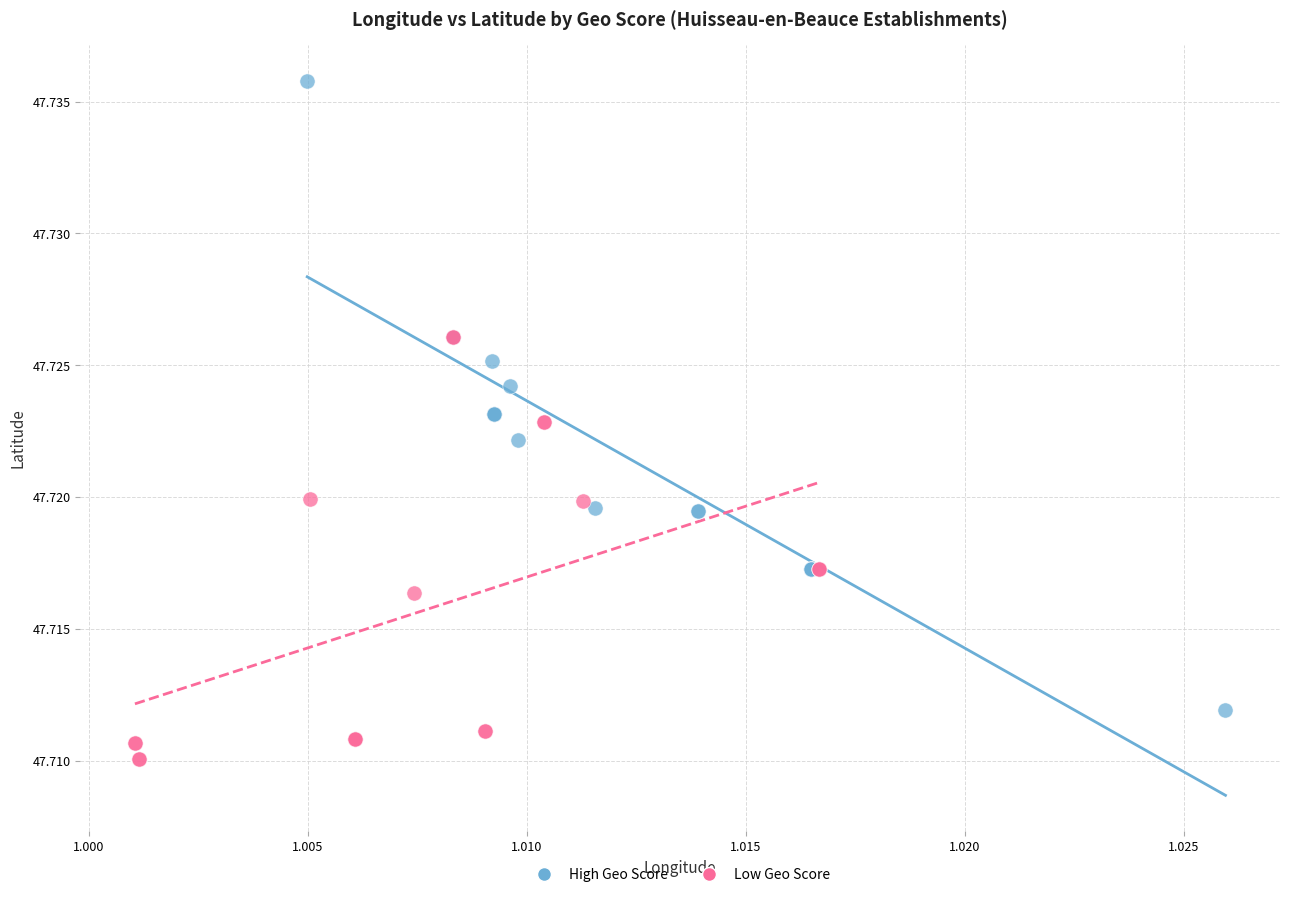

Which series has the widest spread of Y values?

High Geo Score